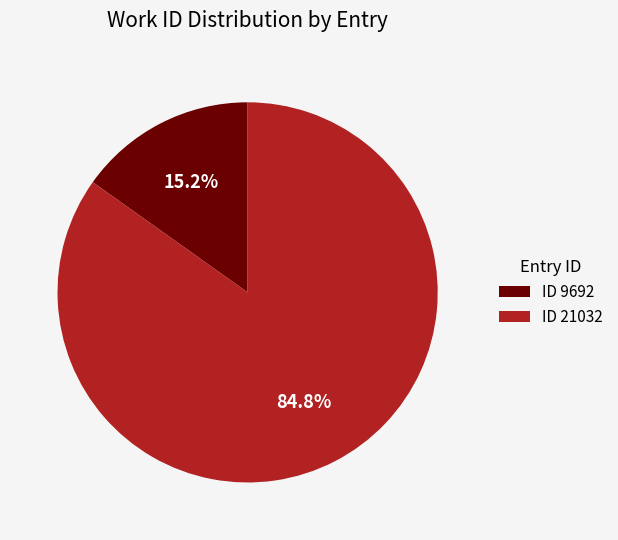

What portion of the pie excludes ID 9692?

84.8%